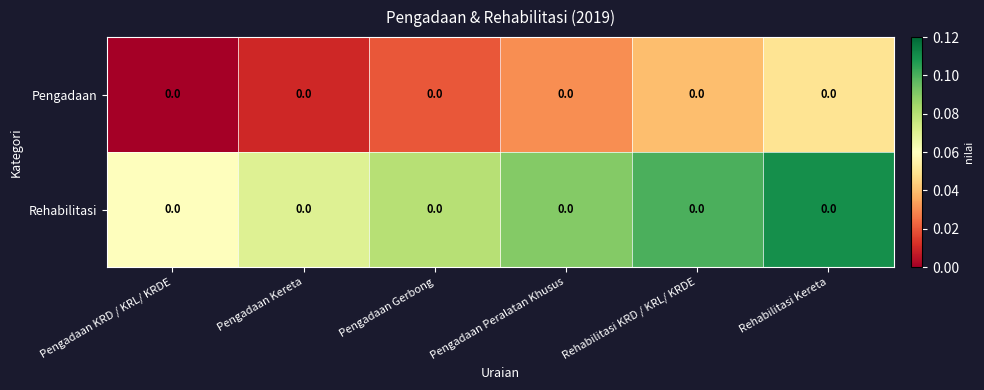

At Pengadaan Peralatan Khusus, list the series in order from largest to smallest.

Rehabilitasi, Pengadaan